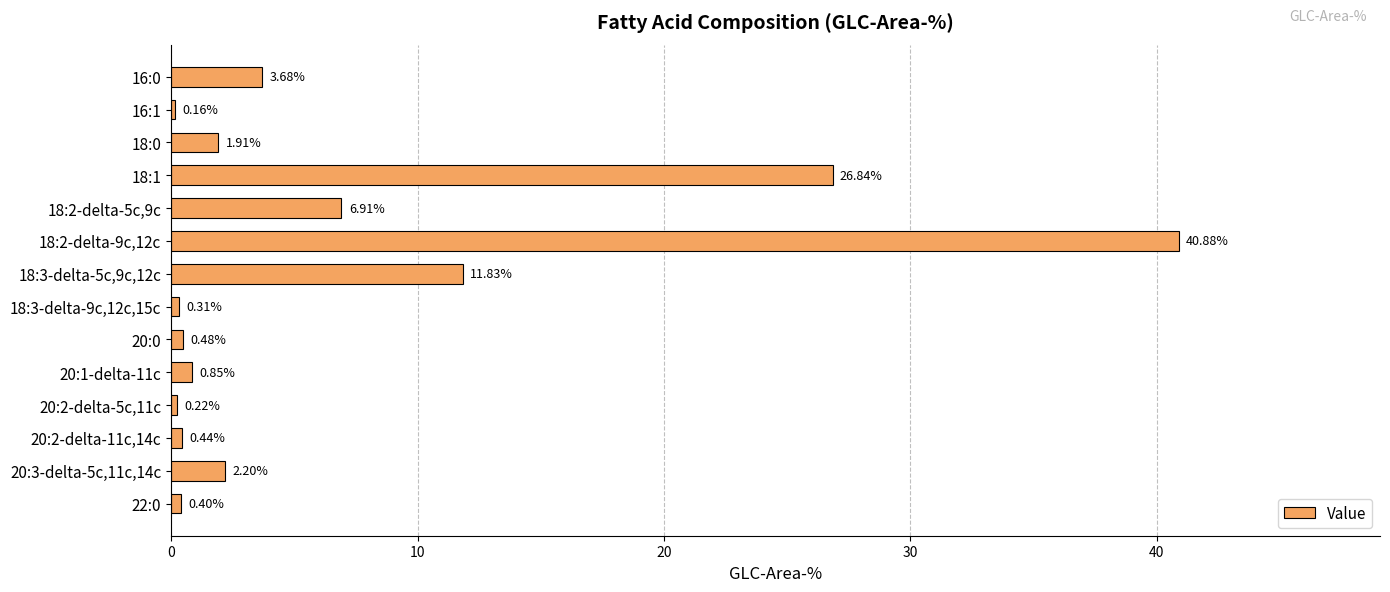

List the labels in order of value, smallest first.

16:1, 20:2-delta-5c,11c, 18:3-delta-9c,12c,15c, 22:0, 20:2-delta-11c,14c, 20:0, 20:1-delta-11c, 18:0, 20:3-delta-5c,11c,14c, 16:0, 18:2-delta-5c,9c, 18:3-delta-5c,9c,12c, 18:1, 18:2-delta-9c,12c